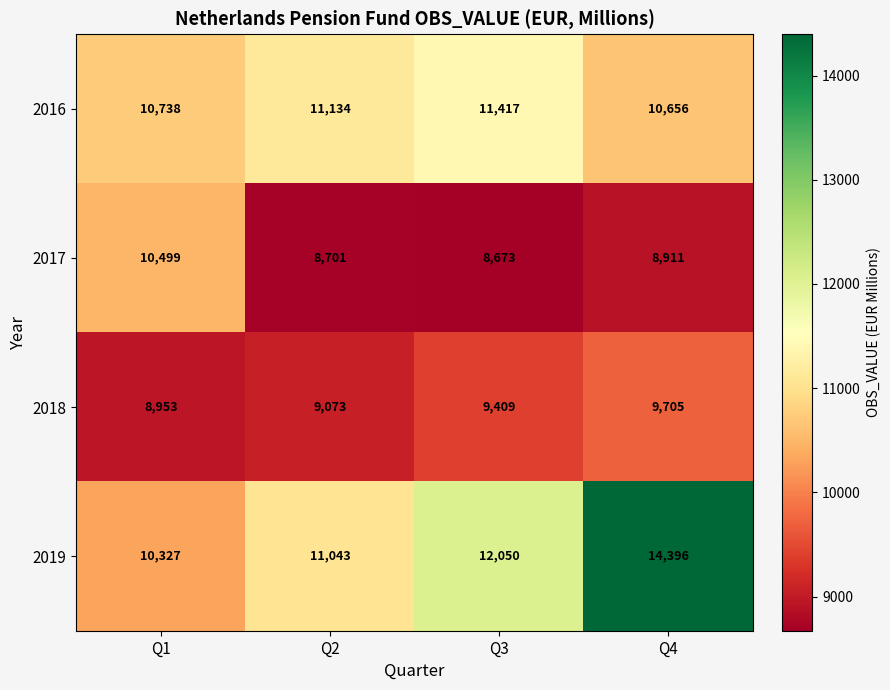

What is the greatest value displayed?

14396